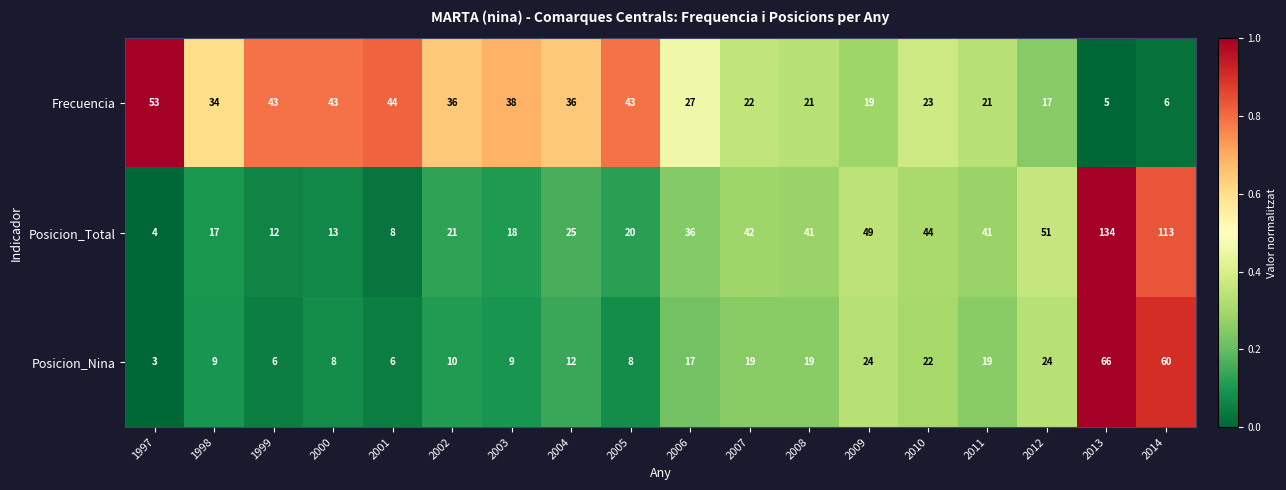

What is the difference between the second highest and minimum values in the Posicion_Total series?

109